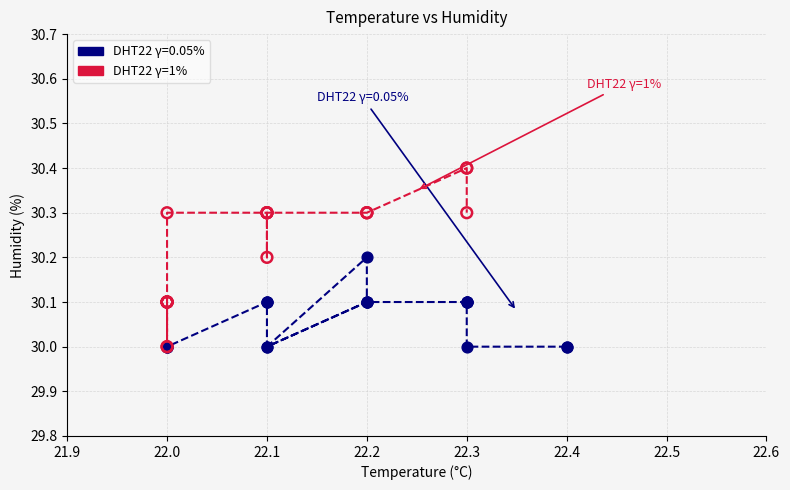

Which series contains the highest Y value?

DHT22 γ=1%